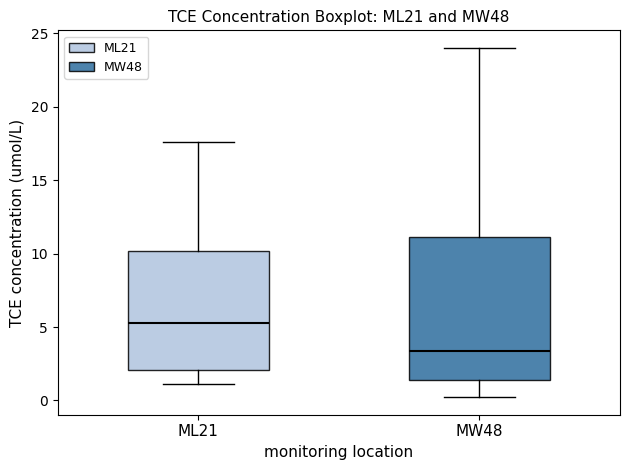

Where is the lower edge of the box for MW48 on the y-axis? The values are not printed on the chart, so give them approximately, as read against the axis.

1.5